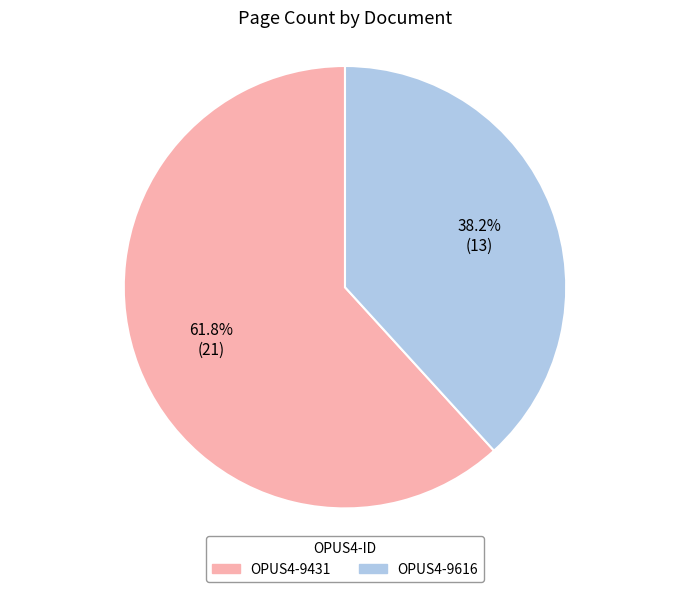

What is the smallest slice in the pie chart?

OPUS4-9616